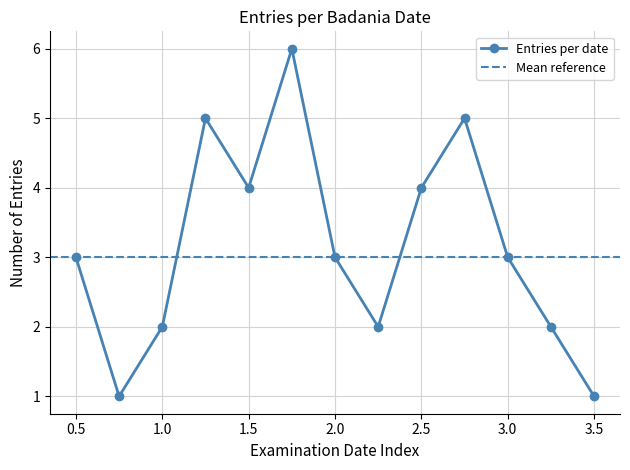

What is the minimum value shown in the chart?

1